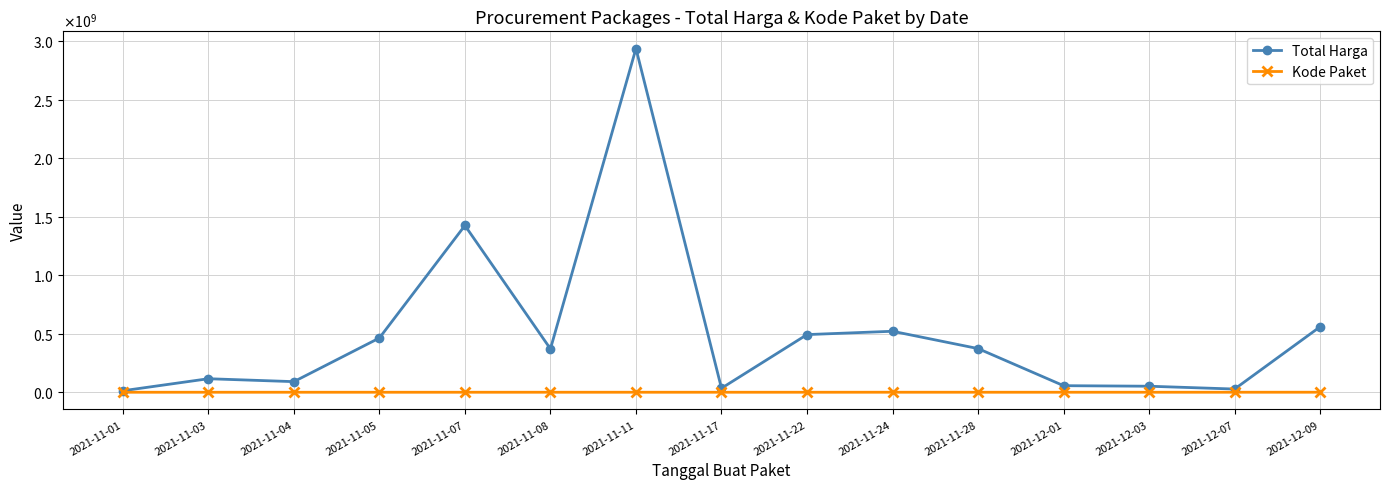

Rank the series by their average value, from highest to lowest.

Total Harga, Kode Paket